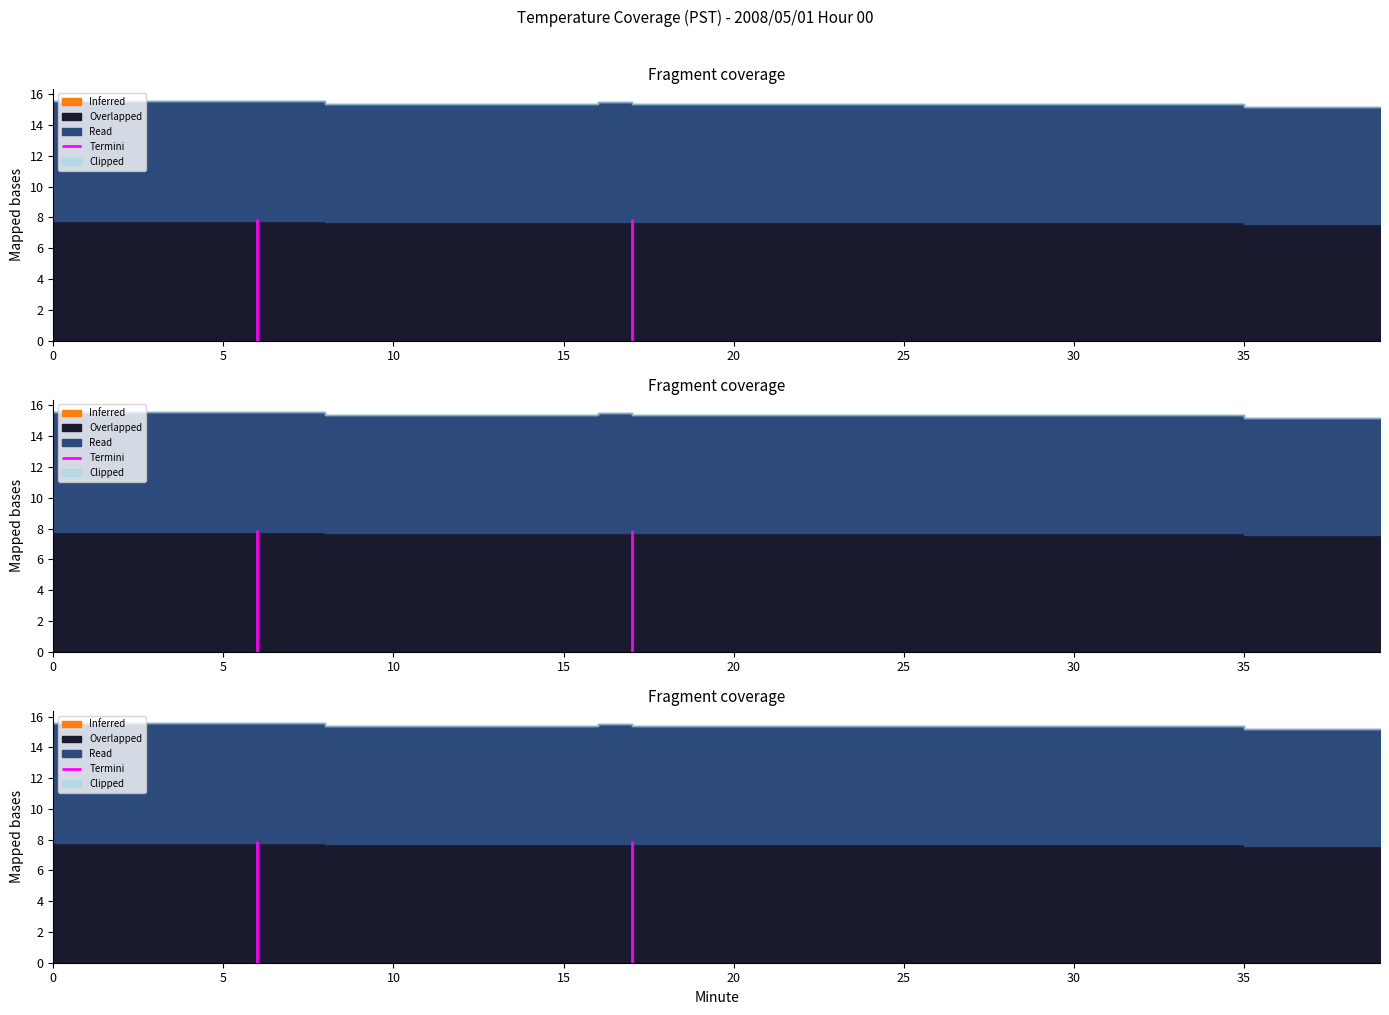

True or false: Overlapped has more than 2 points higher than both neighbors.

False